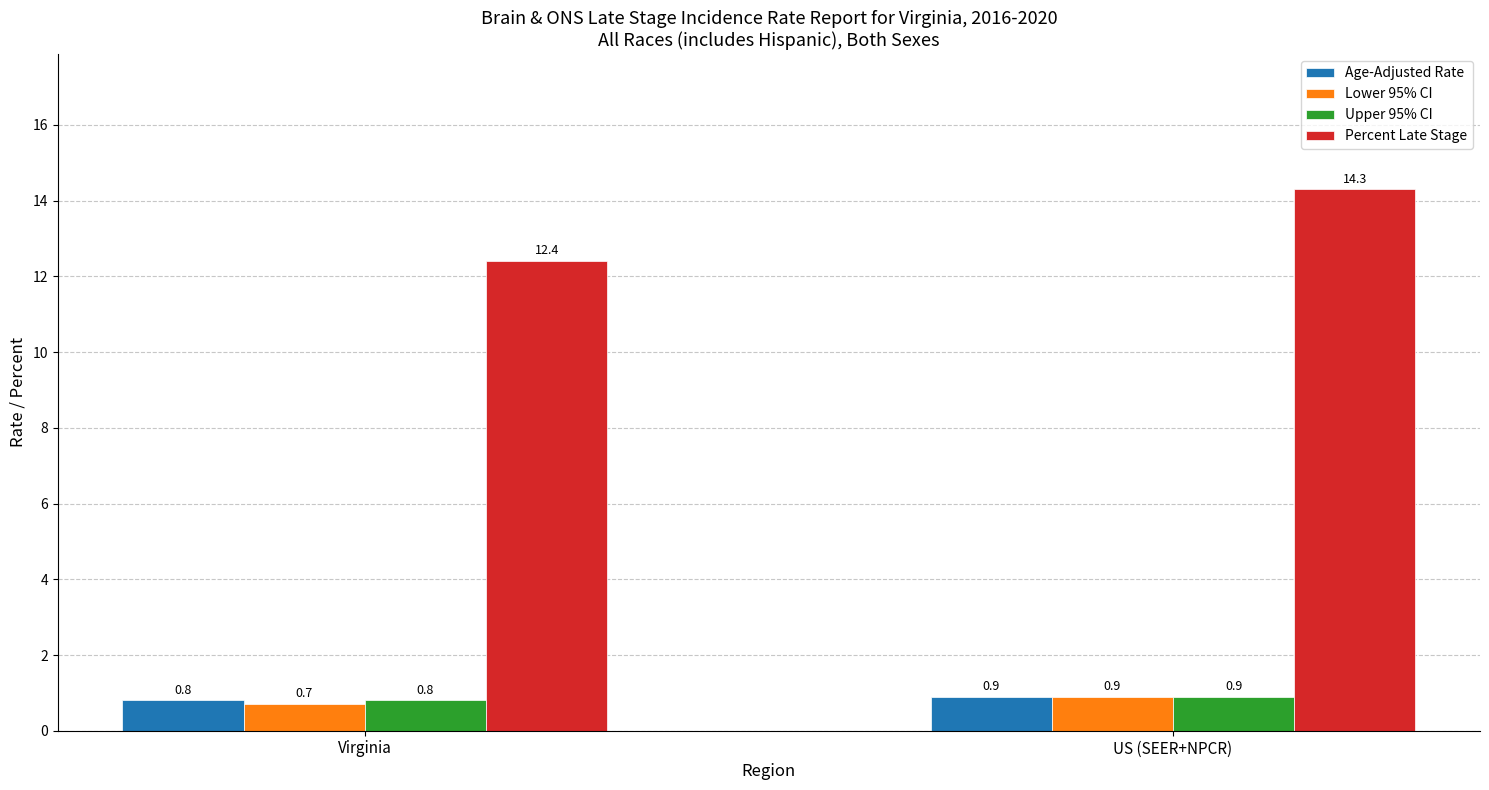

What is the average value of the Age-Adjusted Rate series?

0.9